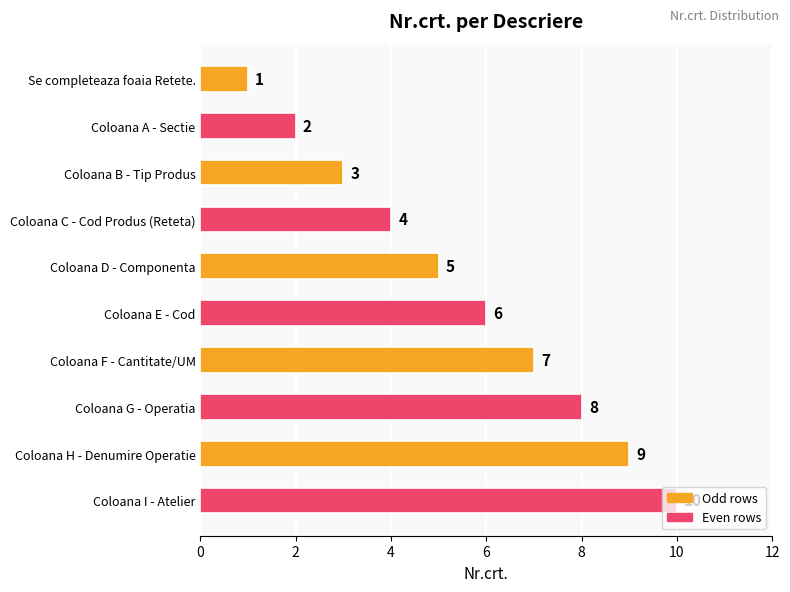

What is the sum of all values?

55